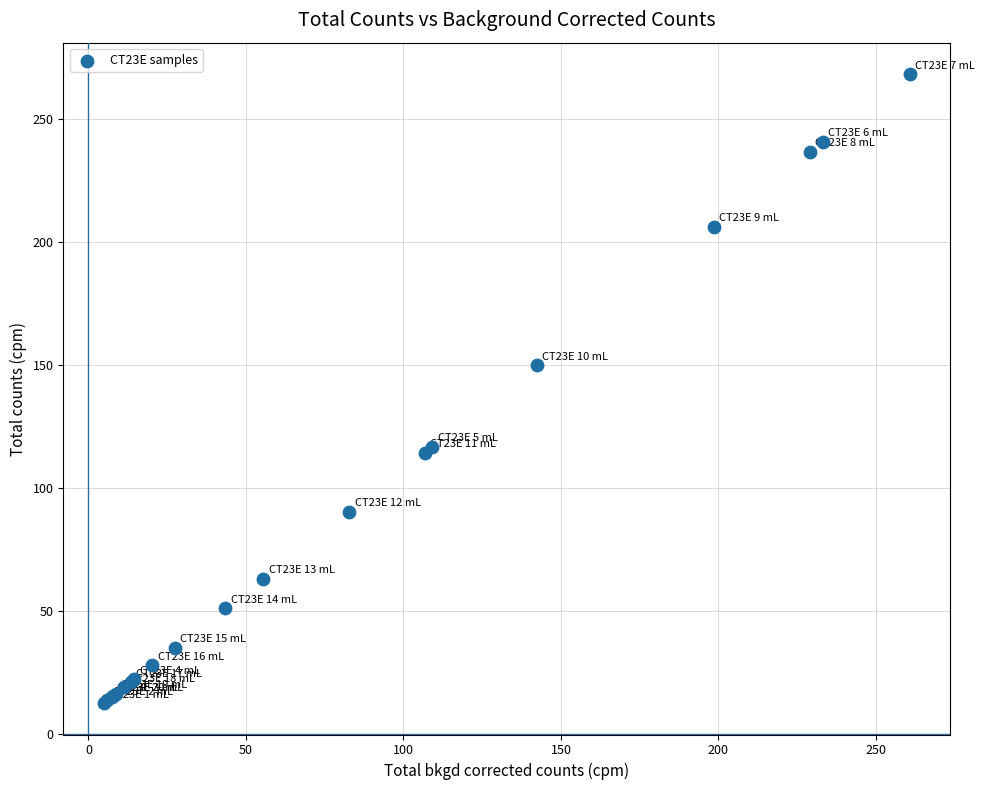

What Y value in the scatter plot is closest to 140?

150.1